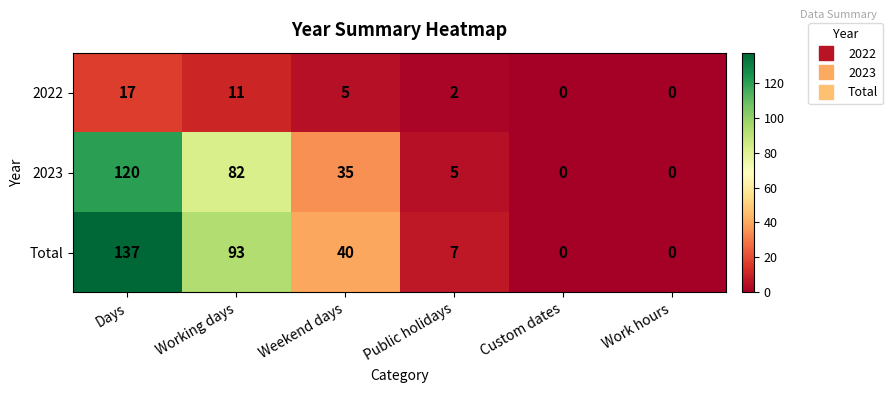

What value does the Total series have at Working days, to the nearest 50?

100